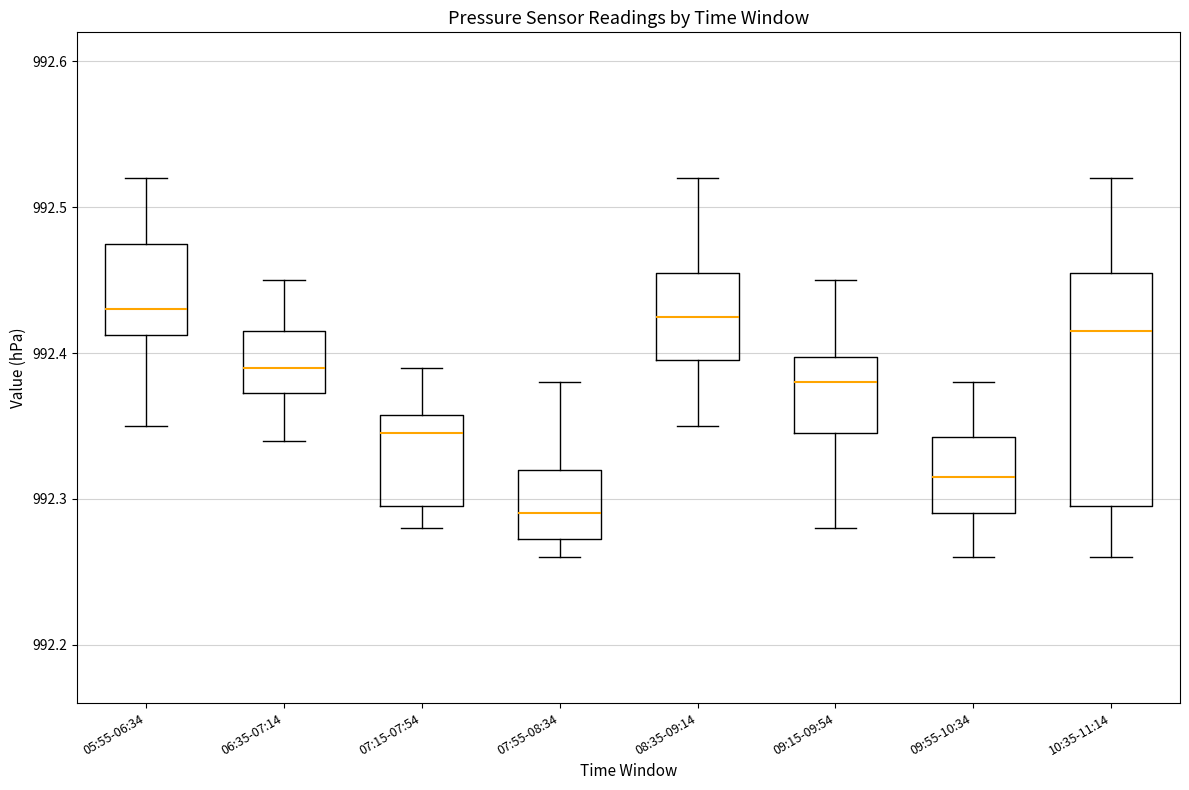

Where does the upper whisker of the box for 07:55-08:34 end on the y-axis? The values are not printed on the chart, so give them approximately, as read against the axis.

992.38